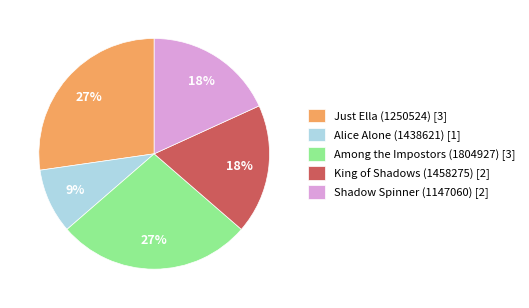

Is the sum of Alice Alone (1438621) [1] and Shadow Spinner (1147060) [2] greater than half?

No